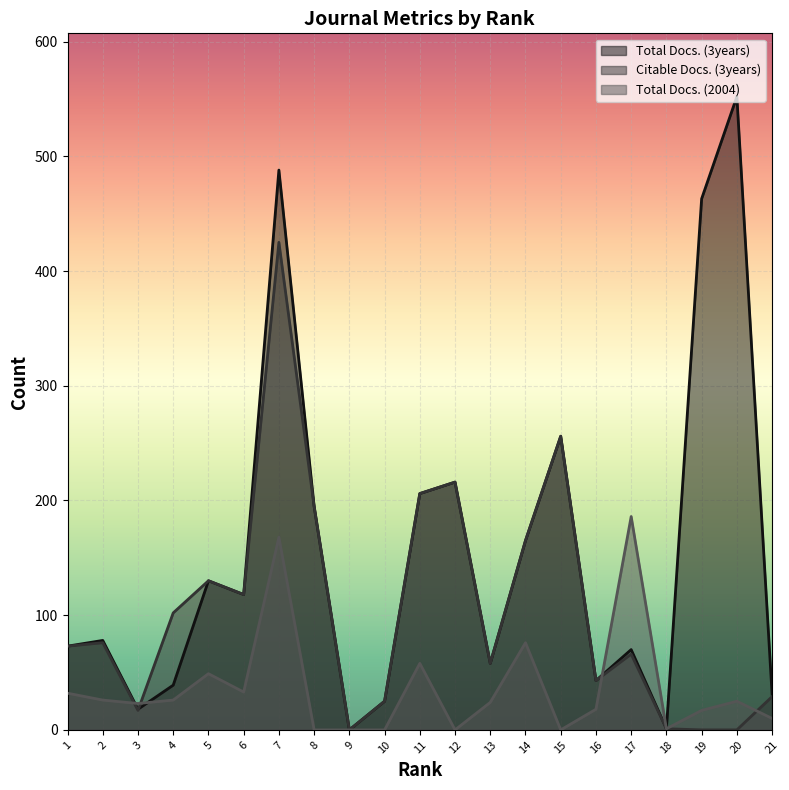

Which has a higher value, 19 or 16?

19